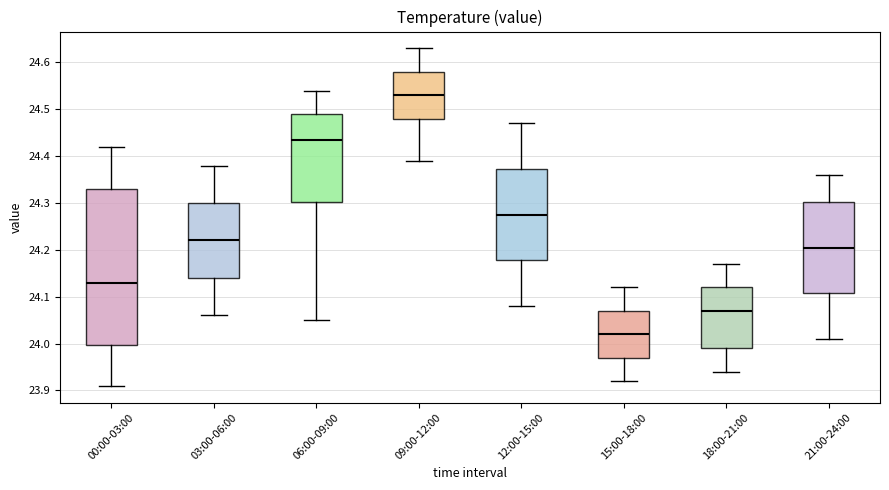

Reading left to right, transcribe this box plot: for each box, give where its median line is, the range the box spans, and where its two whiskers end, as read against the y-axis. The values are not printed on the chart, so give them approximately, as read against the axis.

00:00-03:00: median 24.13, box 24.00 to 24.33, whiskers 23.91 to 24.42
03:00-06:00: median 24.22, box 24.14 to 24.30, whiskers 24.06 to 24.38
06:00-09:00: median 24.44, box 24.30 to 24.49, whiskers 24.05 to 24.54
09:00-12:00: median 24.53, box 24.48 to 24.58, whiskers 24.39 to 24.63
12:00-15:00: median 24.28, box 24.18 to 24.37, whiskers 24.08 to 24.47
15:00-18:00: median 24.02, box 23.97 to 24.07, whiskers 23.92 to 24.12
18:00-21:00: median 24.07, box 23.99 to 24.12, whiskers 23.94 to 24.17
21:00-24:00: median 24.21, box 24.11 to 24.30, whiskers 24.01 to 24.36